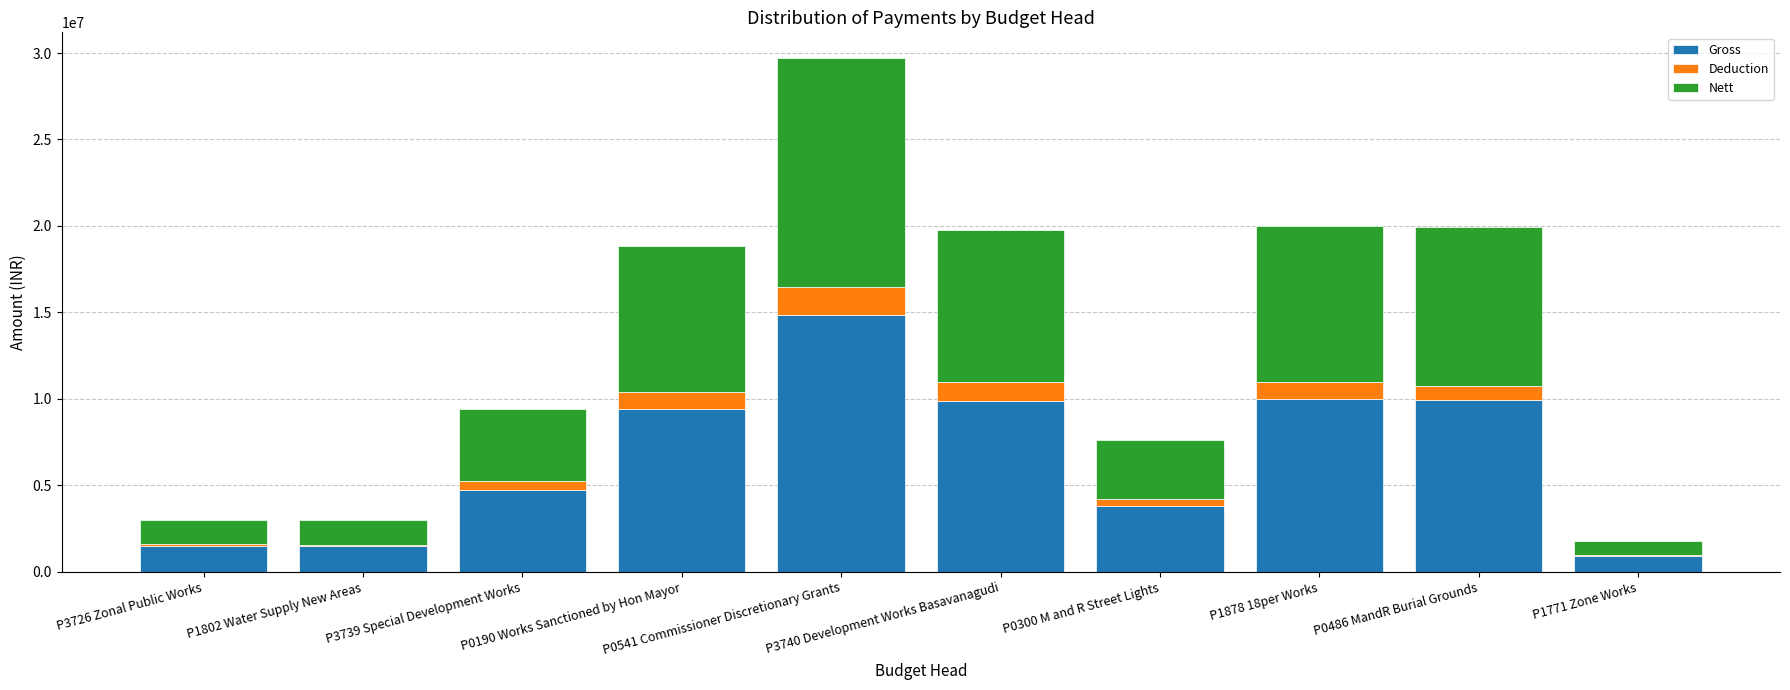

What is the total value across all series at P0541 Commissioner Discretionary Grants?

29710528